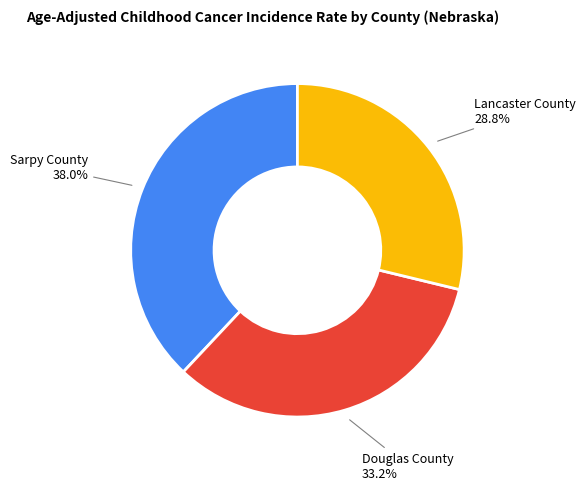

To the nearest percent, what is the average slice percentage?

33%